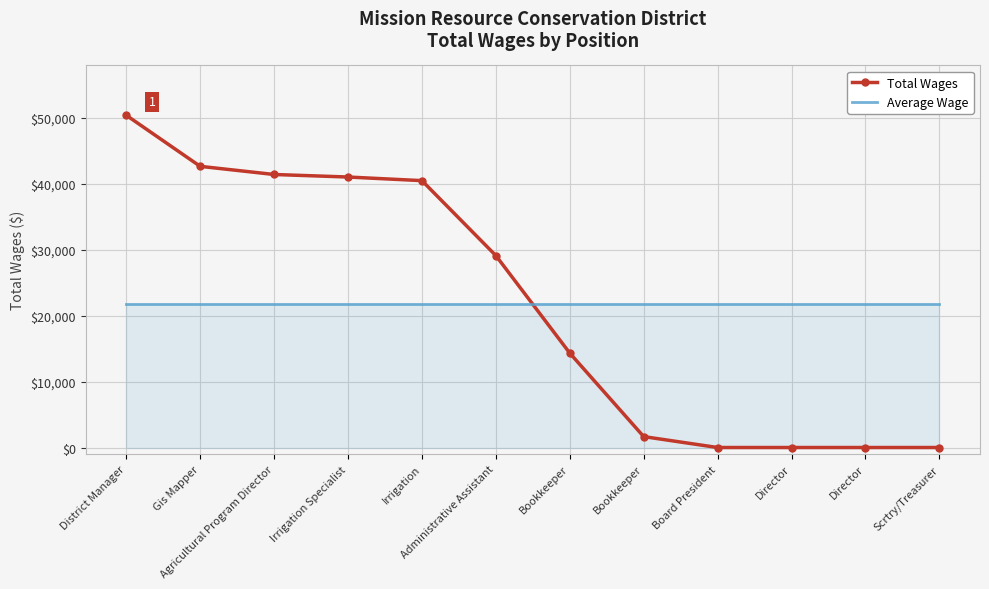

What is the spread (max minus min) of values at Gis Mapper?

20895.2